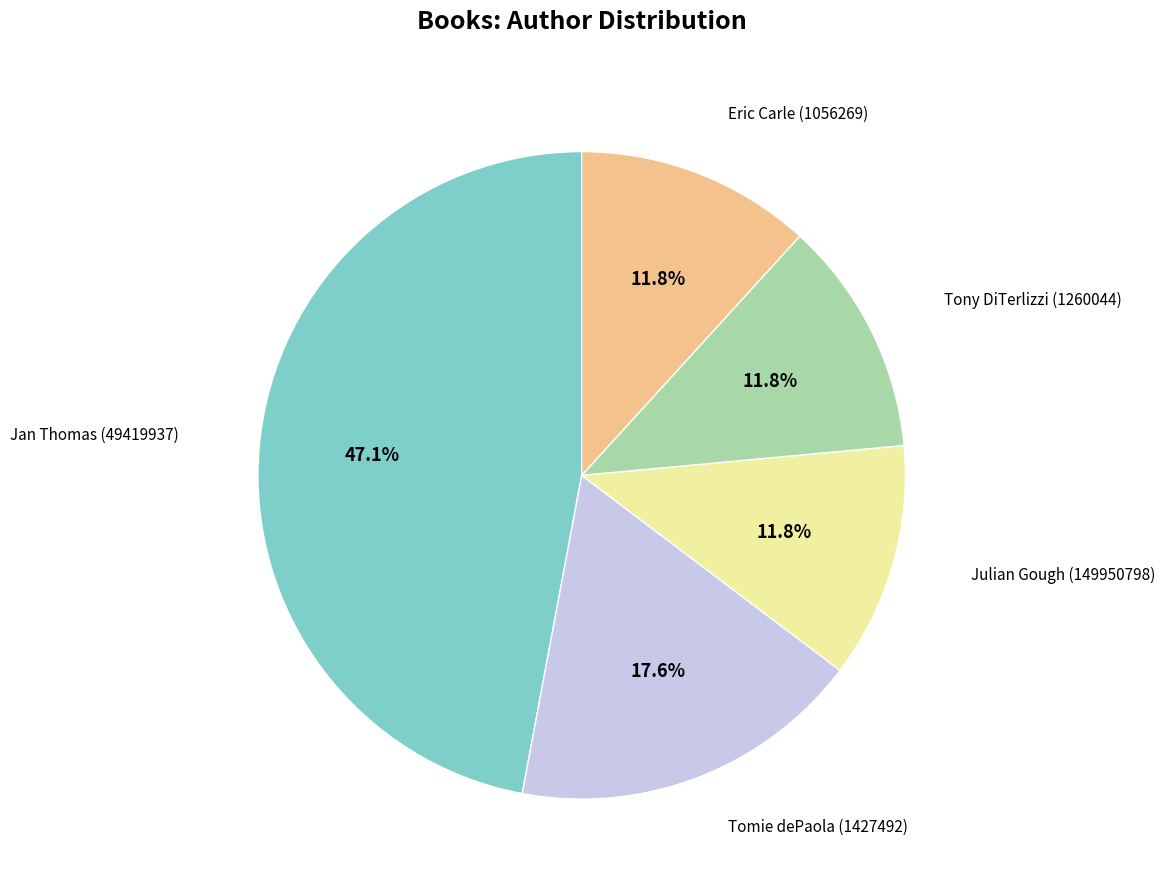

How many slices are in this pie chart?

5